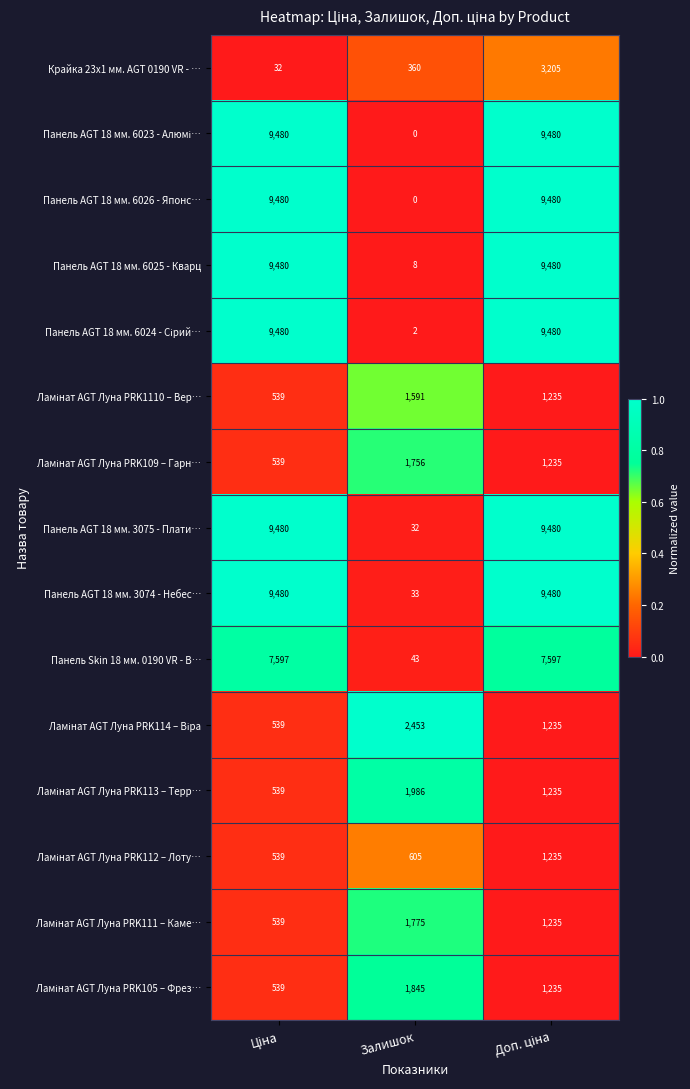

What is the maximum value shown in the chart?

9480